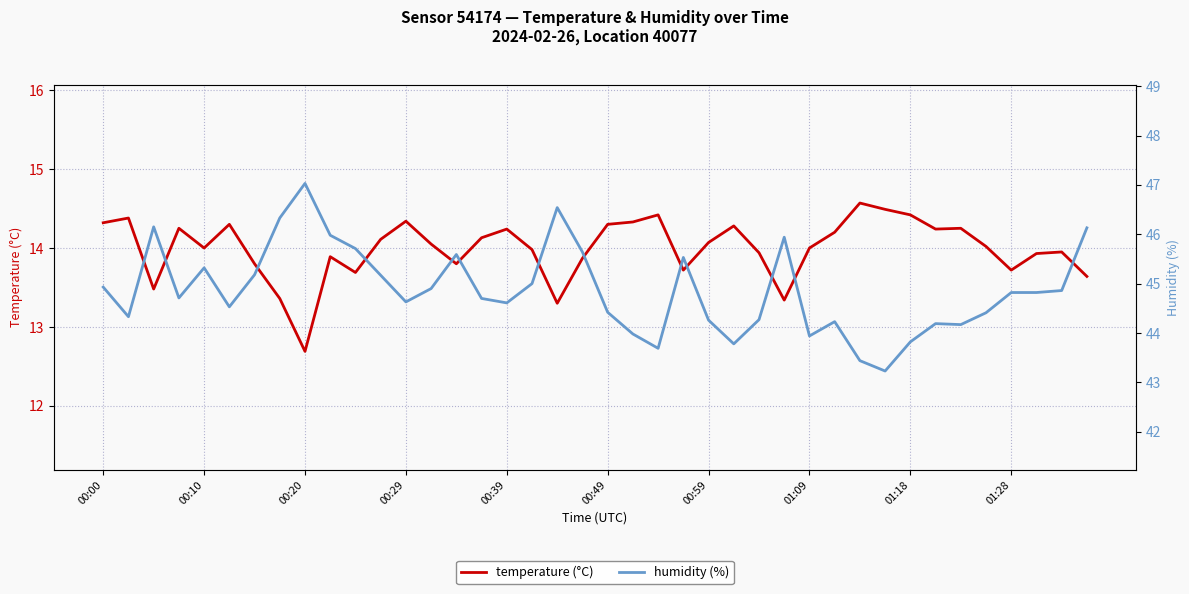

True or false: humidity (%) and temperature (°C) intersect in this chart.

False